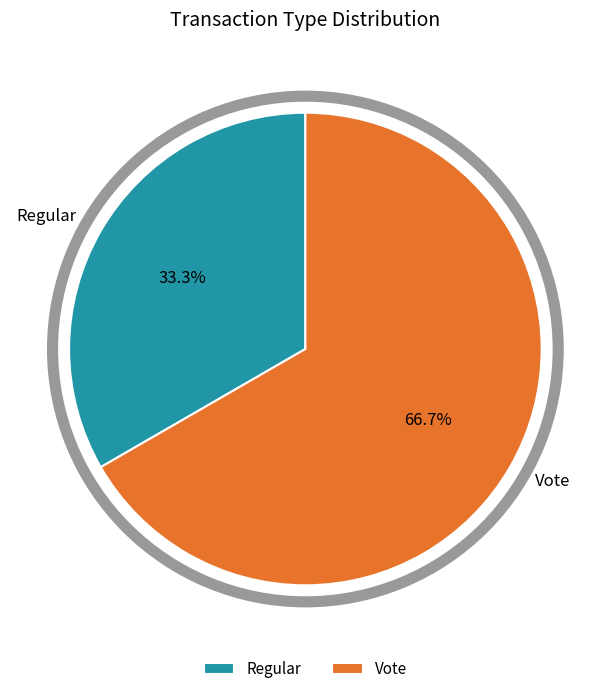

True or false: Regular accounts for 42% of the total.

False